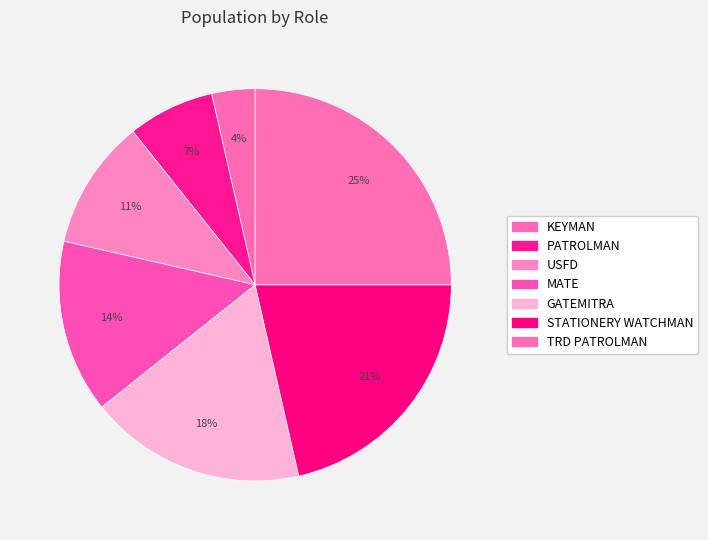

How many slices are in this pie chart?

7